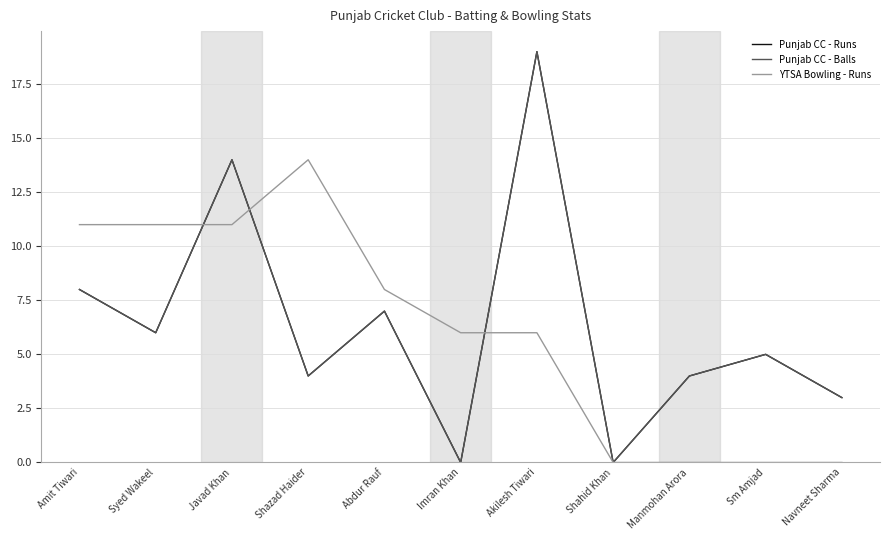

Does the chart have visible grid lines?

Yes